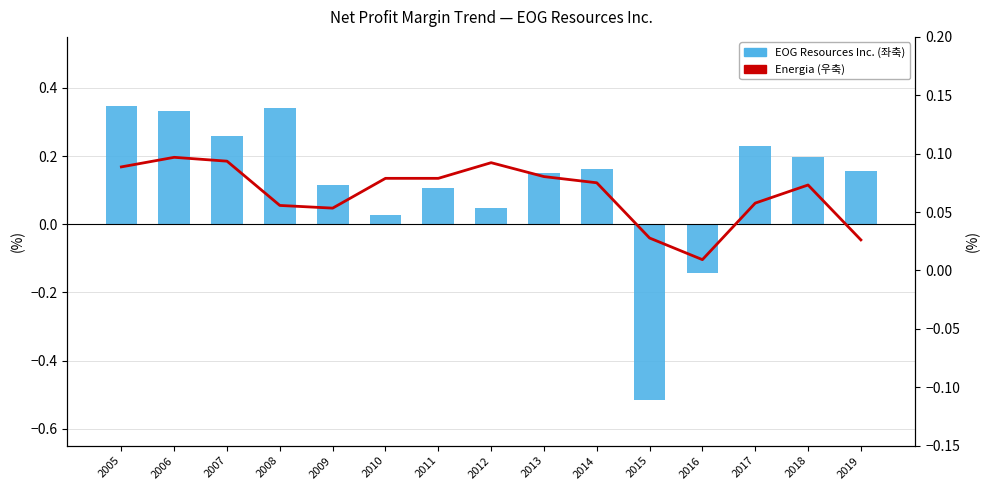

What is the difference between the EOG Resources Inc. (좌축) values at 2014 and 2016?

0.3